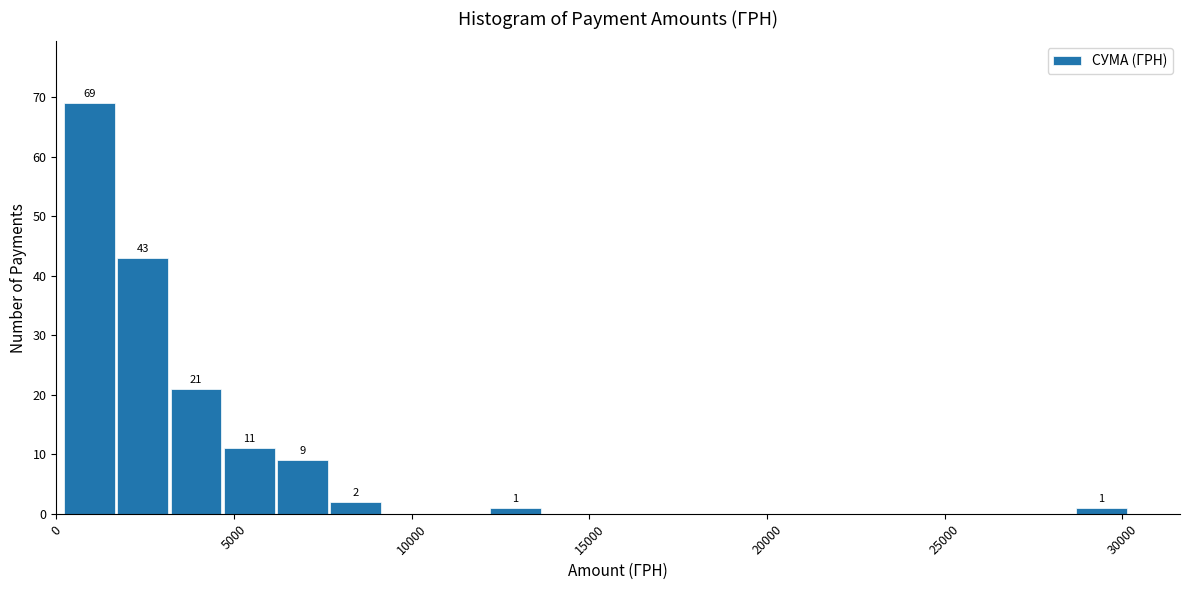

Around what value on the x-axis is the tallest bar? Give the approximate position of its centre, as read against the axis.

1000